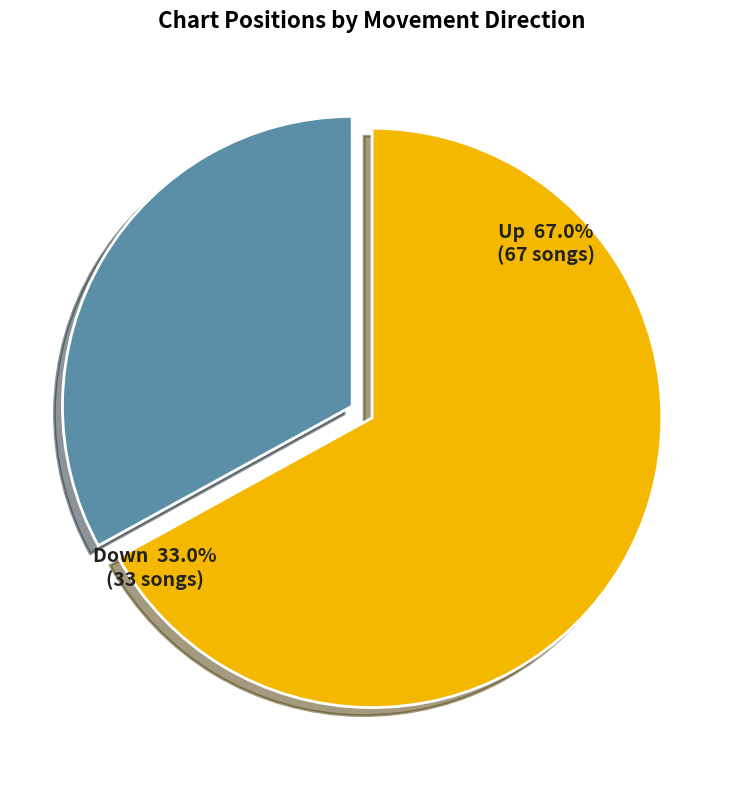

What is the change in value from up to down?

-34